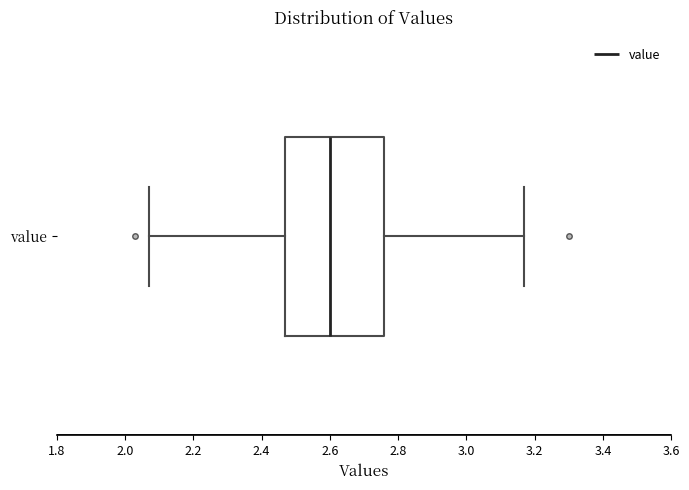

Where does the left whisker of the box for value end on the x-axis? The values are not printed on the chart, so give them approximately, as read against the axis.

2.08